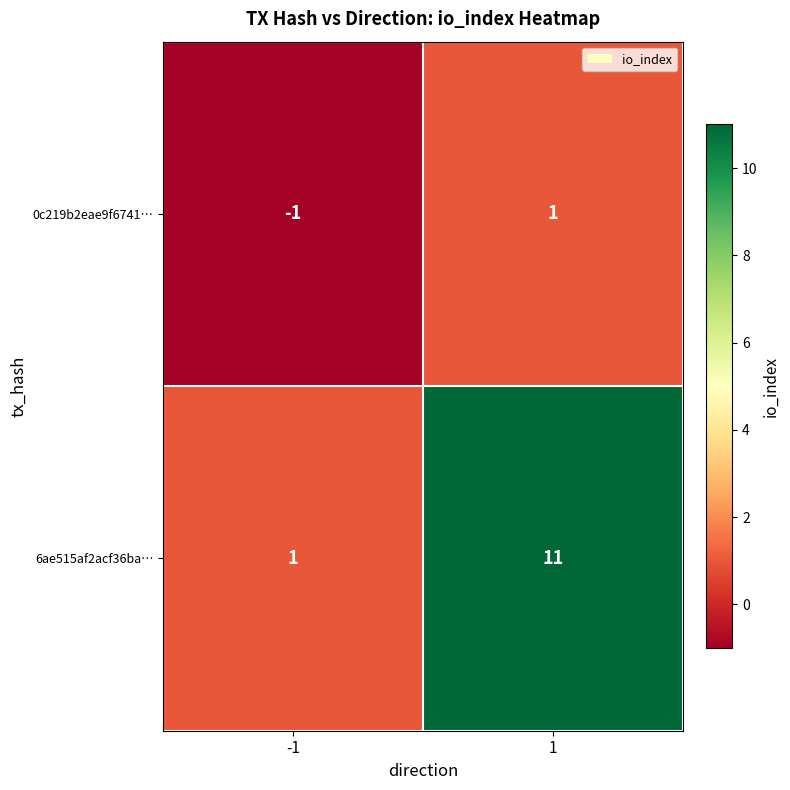

Which series changed the most between -1 and 1?

6ae515af2acf36ba…